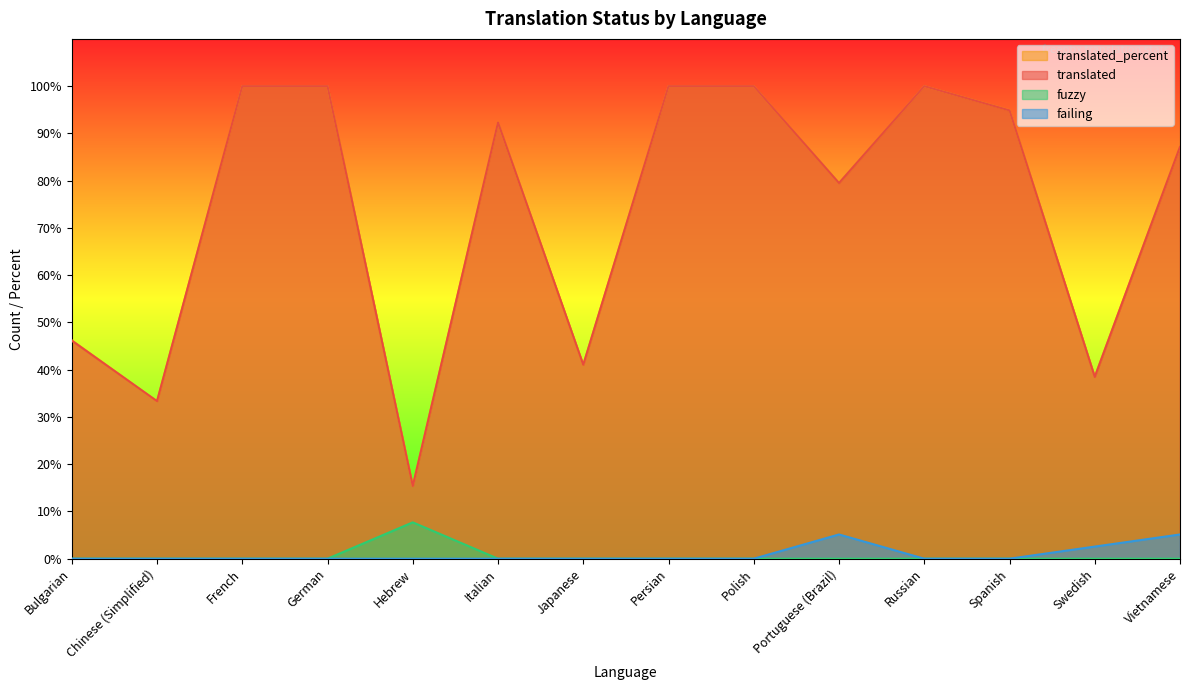

Is it true that failing equals 1.7 at Polish?

False